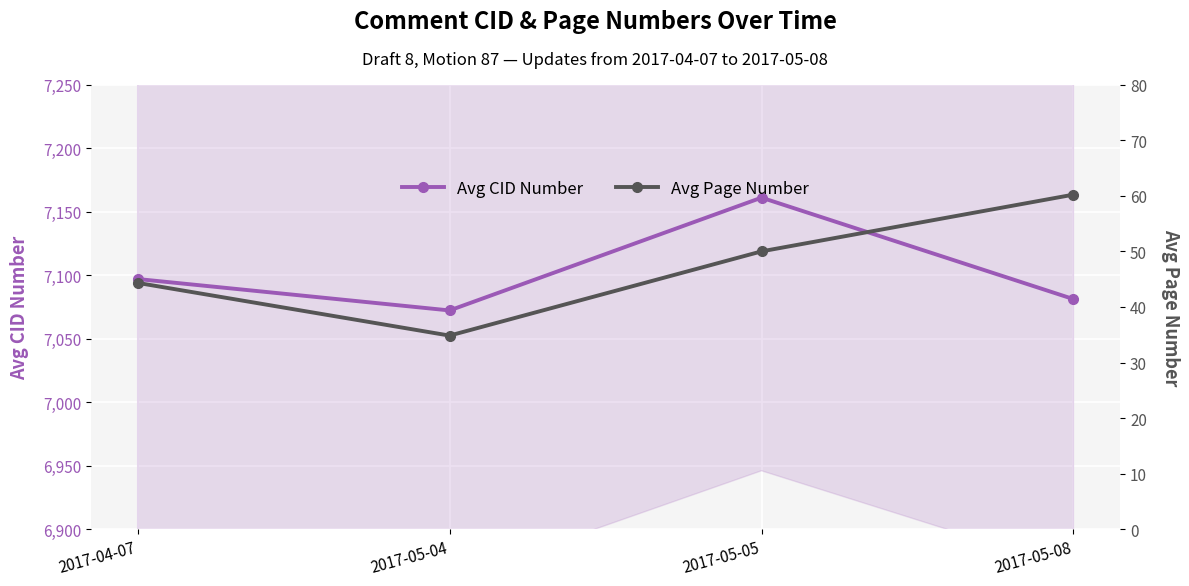

What is the value of the Avg Page Number point at the 2nd from the left?

34.9